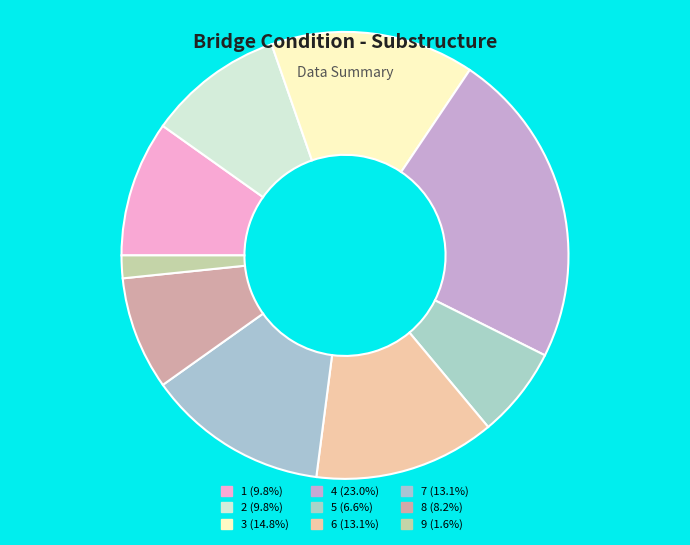

How many slices are in this pie chart?

9